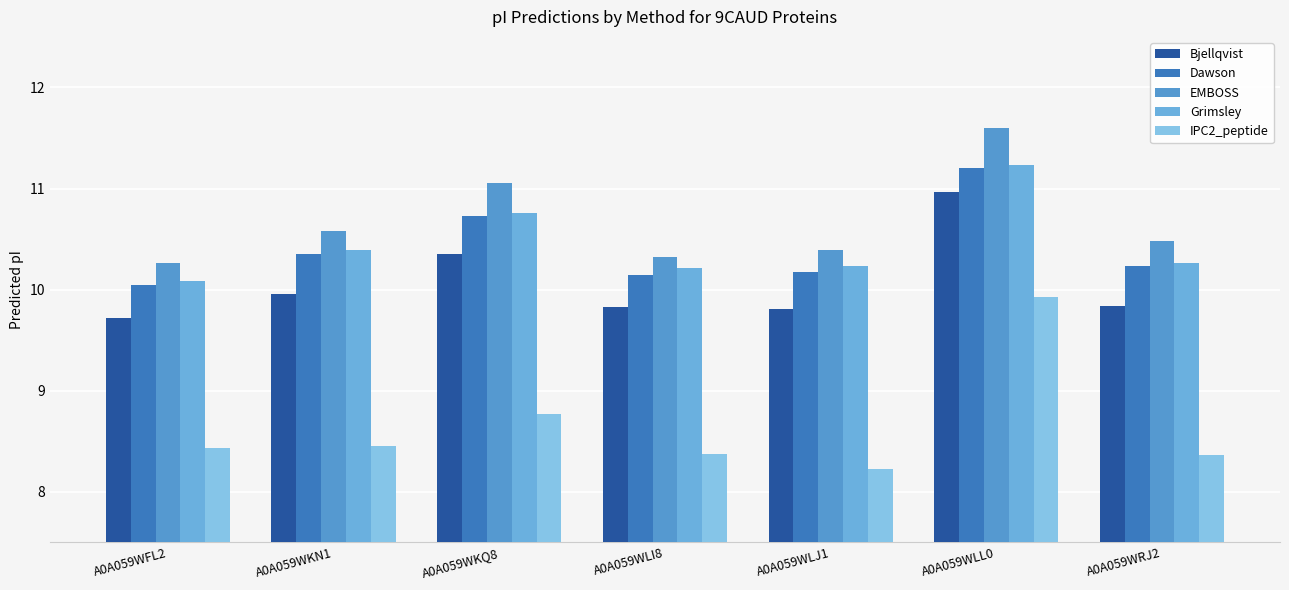

How many series are shown in this chart?

5